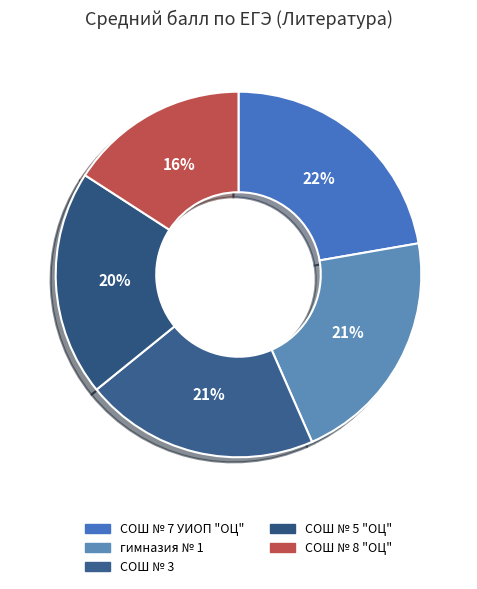

The СОШ № 7 УИОП "ОЦ" slice represents 32% of the pie. True or false?

False